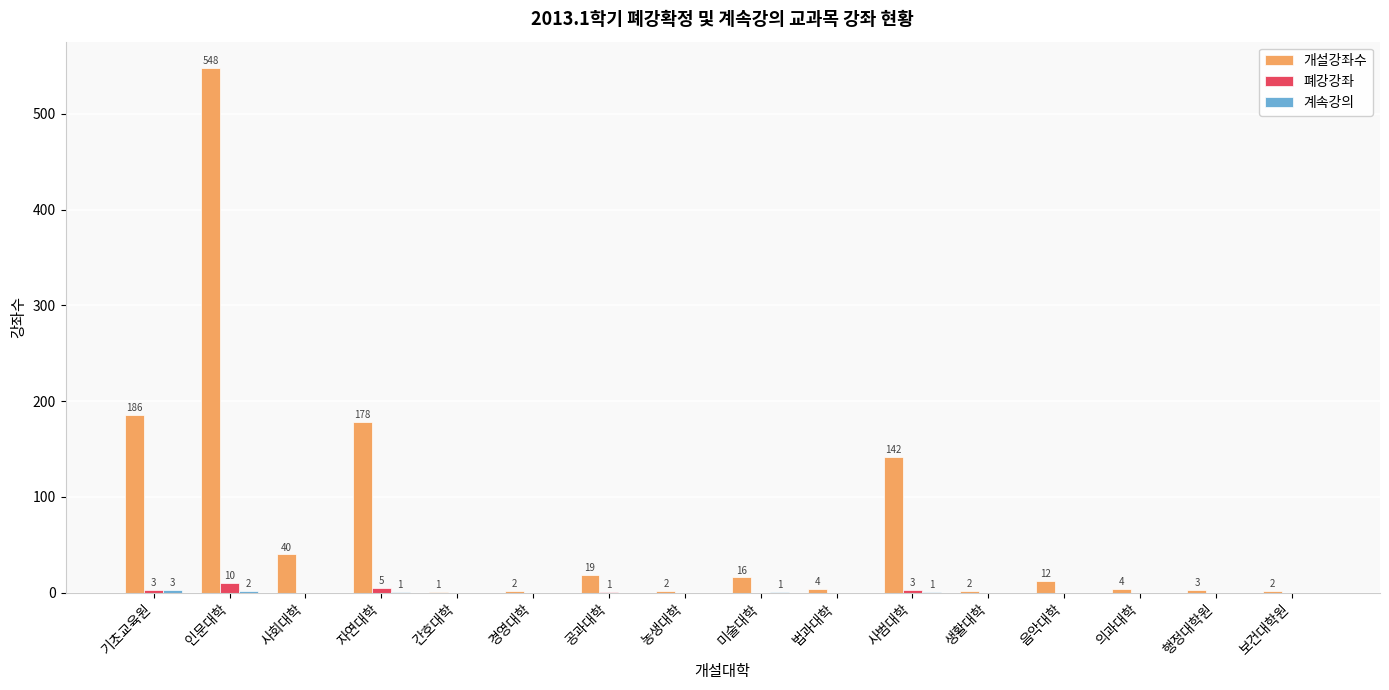

What is the highest value of the 개설강좌수 series?

548